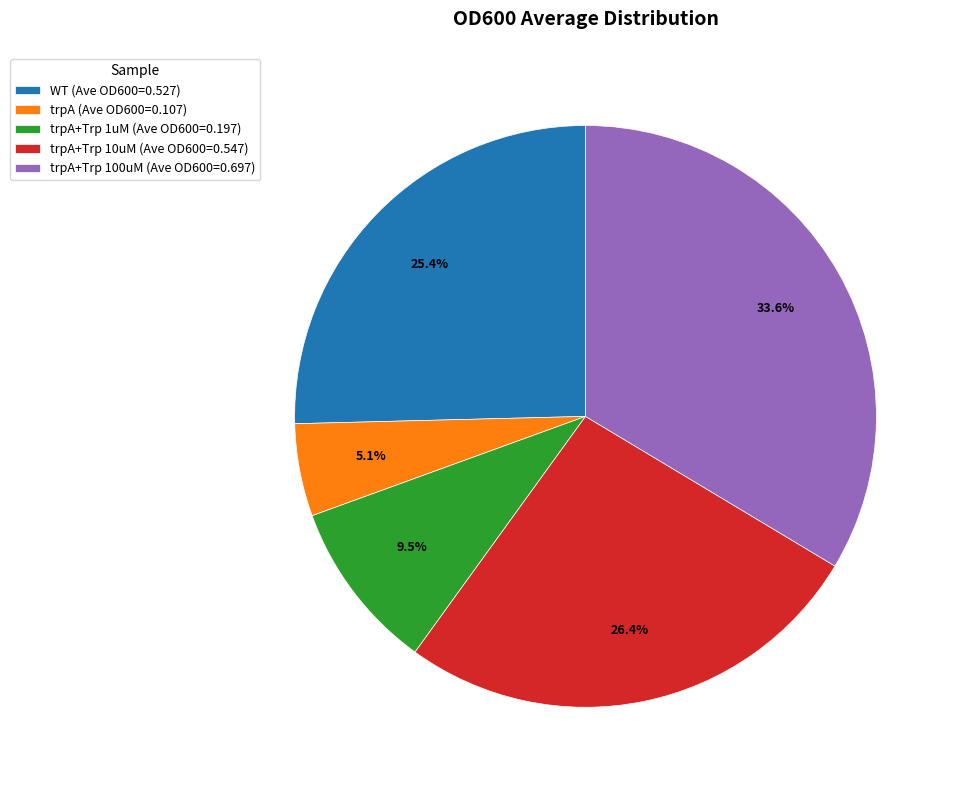

How many slices are in this pie chart?

5